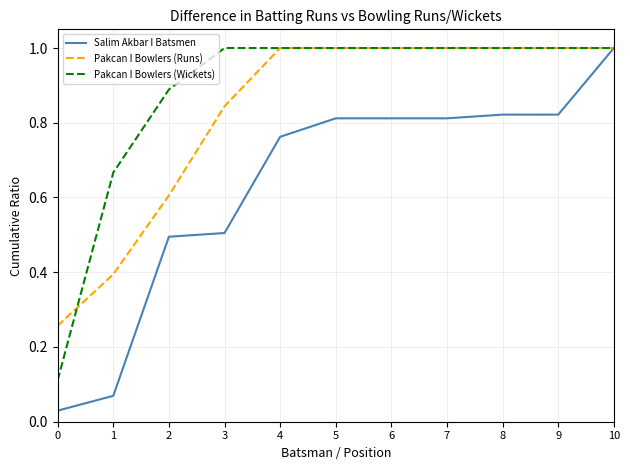

At which category is the sum across all series the highest?

10